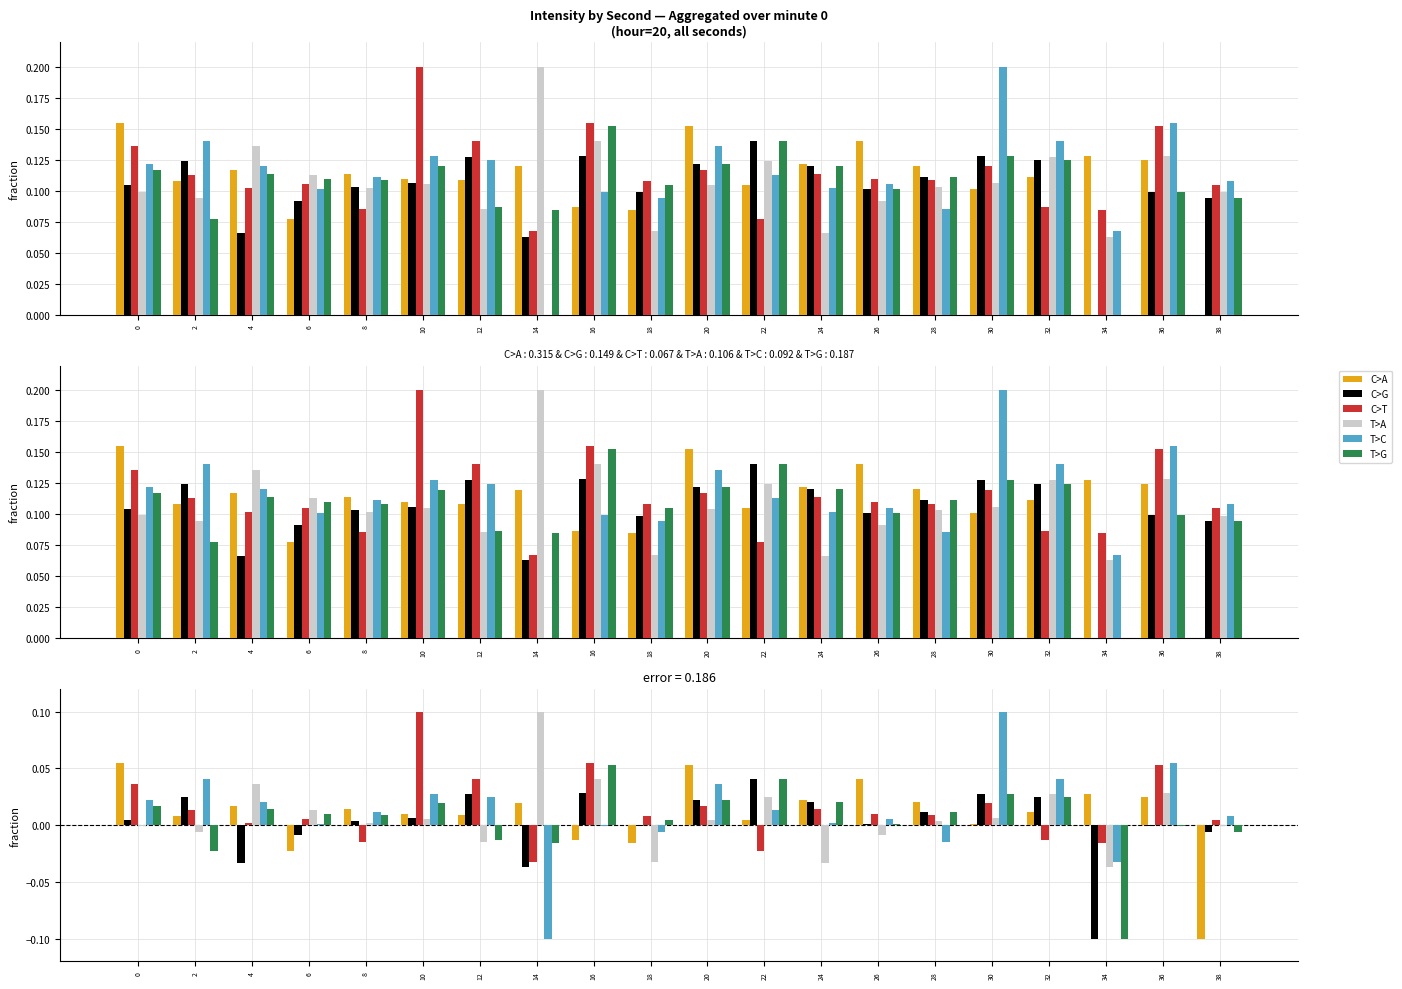

What is the total value across all series at 22?

0.1